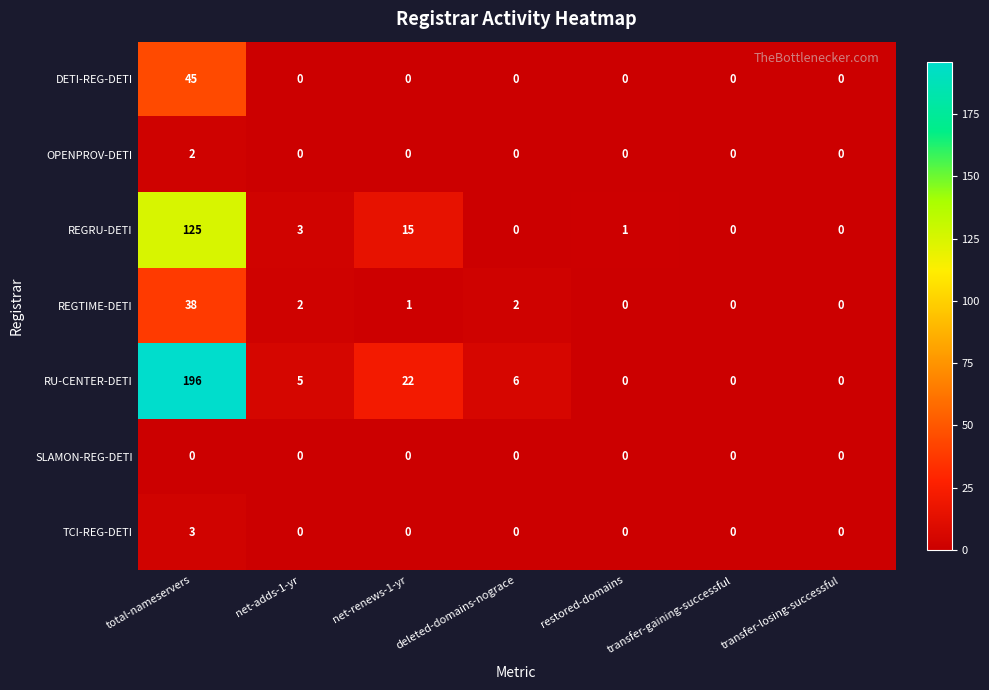

The value of RU-CENTER-DETI at total-nameservers is 196. True or false?

True